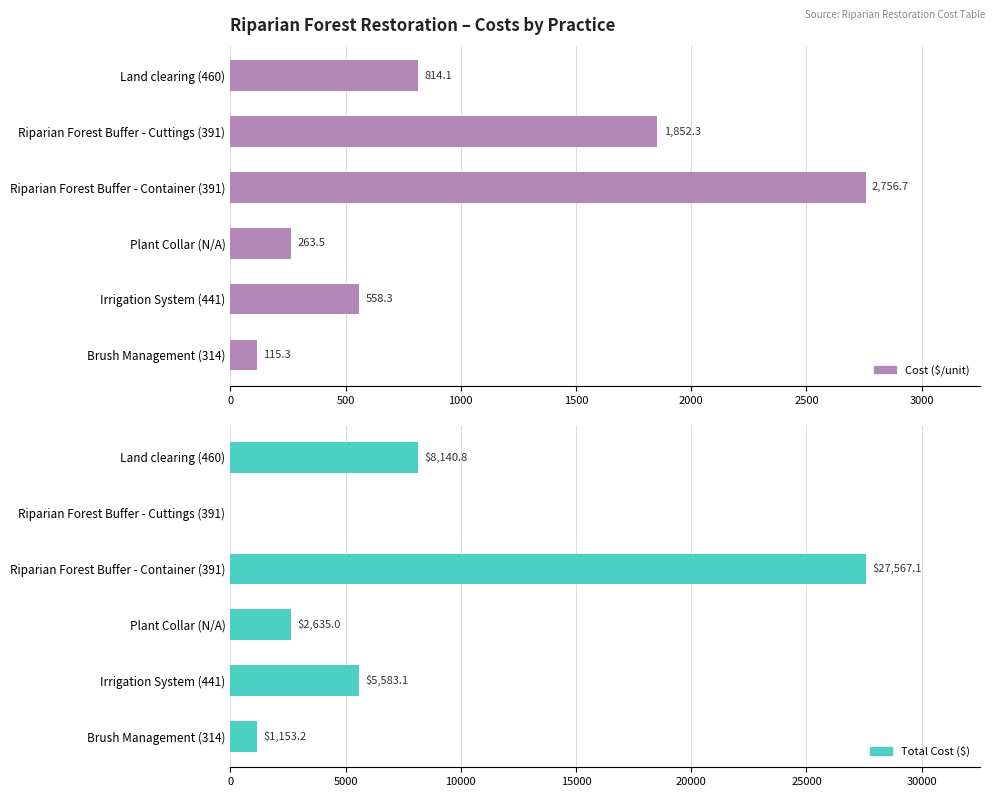

Is it true that Total Cost ($) equals -16071.2 at Riparian Forest Buffer - Cuttings (391)?

False